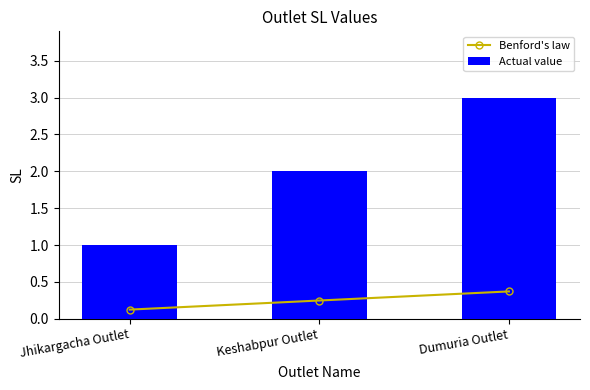

How many data points does each series have?

3